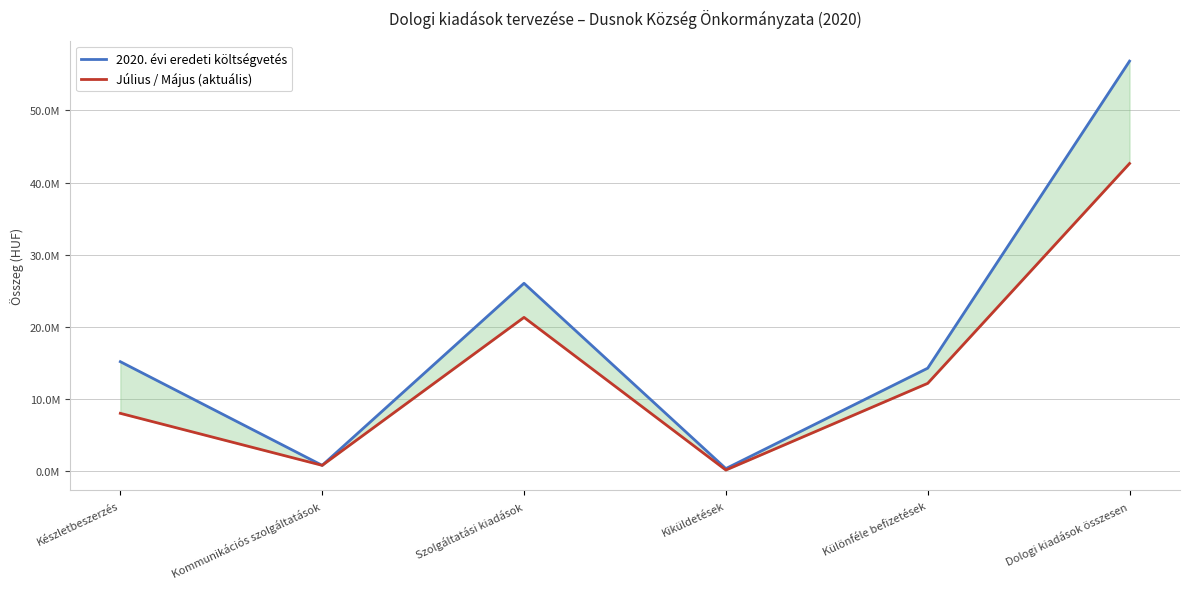

What is the minimum value for 2020. évi eredeti költségvetés?

400000